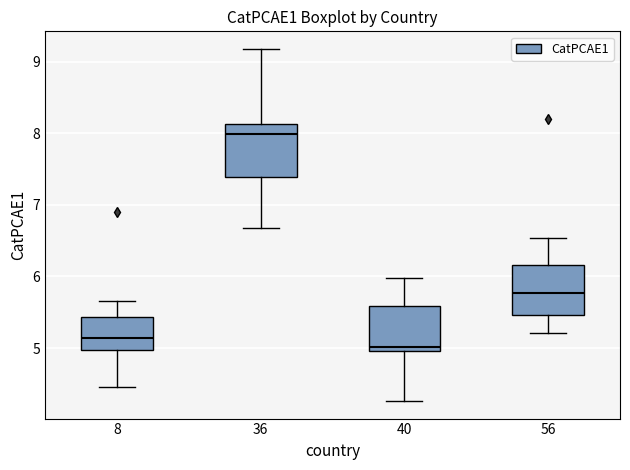

Reading left to right, read every box against the y-axis: the position of its median line, the range the box covers, and the ends of its whiskers. The values are not printed on the chart, so give them approximately, as read against the axis.

8: median 5.1, box 5.0 to 5.4, whiskers 4.5 to 5.7
36: median 8.0, box 7.4 to 8.1, whiskers 6.7 to 9.2
40: median 5.0 (just above the box's lower edge), box 5.0 to 5.6, whiskers 4.3 to 6.0
56: median 5.8, box 5.5 to 6.2, whiskers 5.2 to 6.5